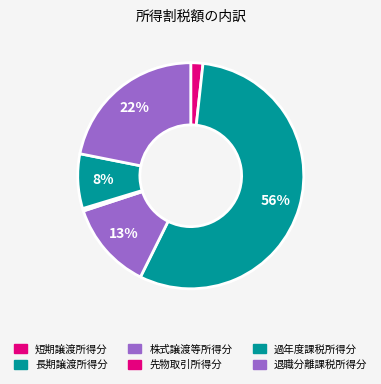

To the nearest percent, what is the combined percentage of 先物取引所得分 and 短期譲渡所得分?

2%